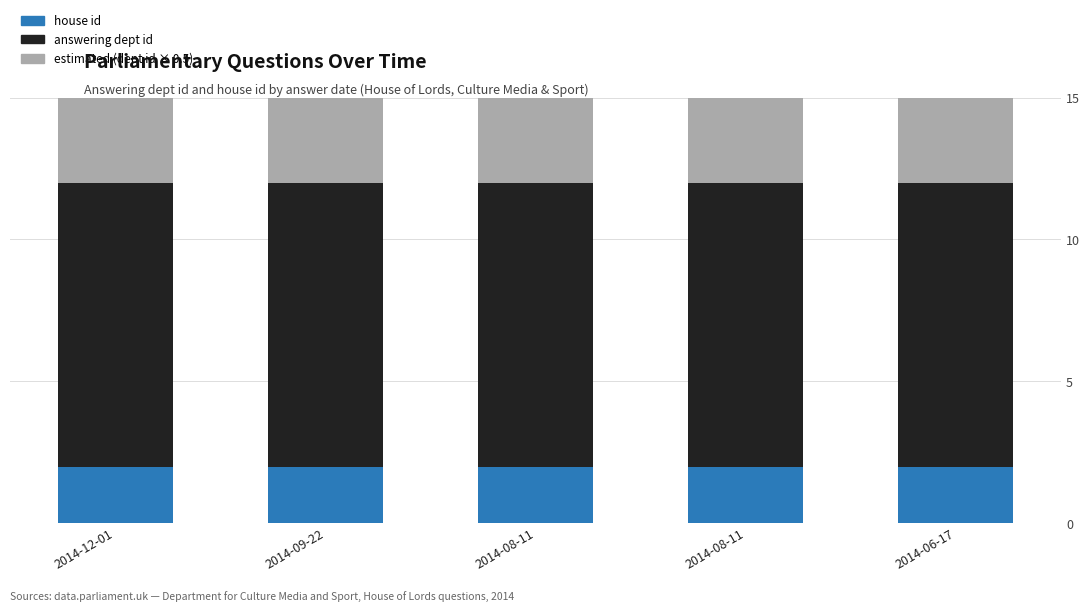

The estimated (dept id × 0.5) series shows 7 at 2014-09-22. True or false?

False